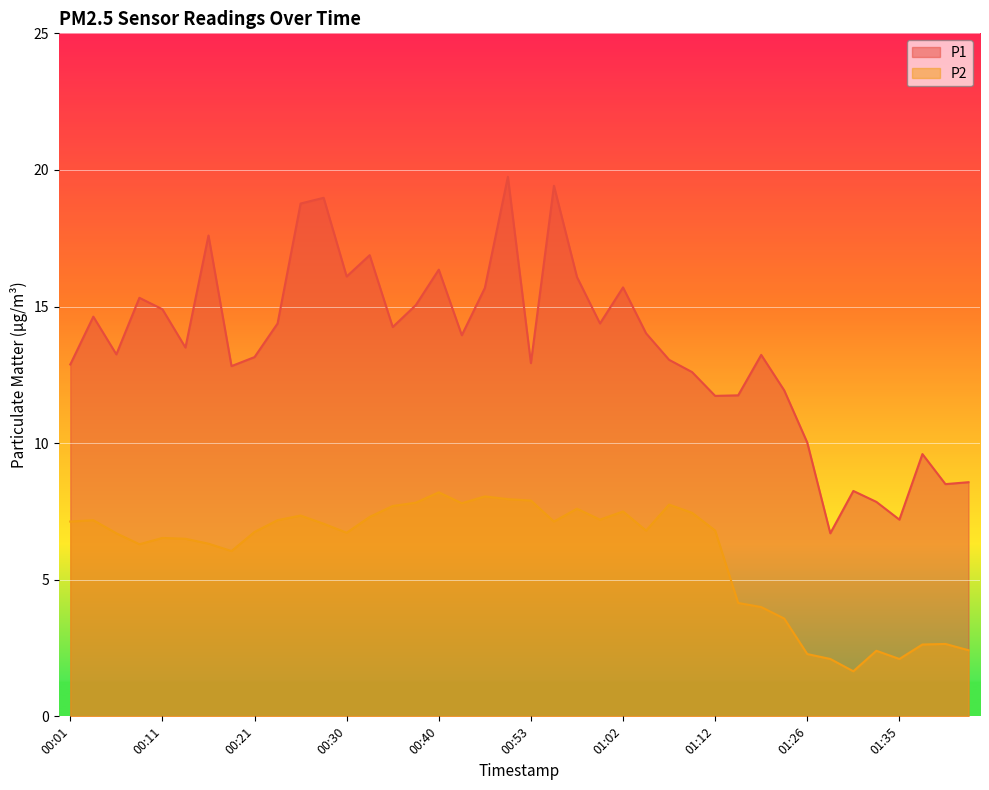

Which has a higher value, 01:30 or 01:26?

01:26